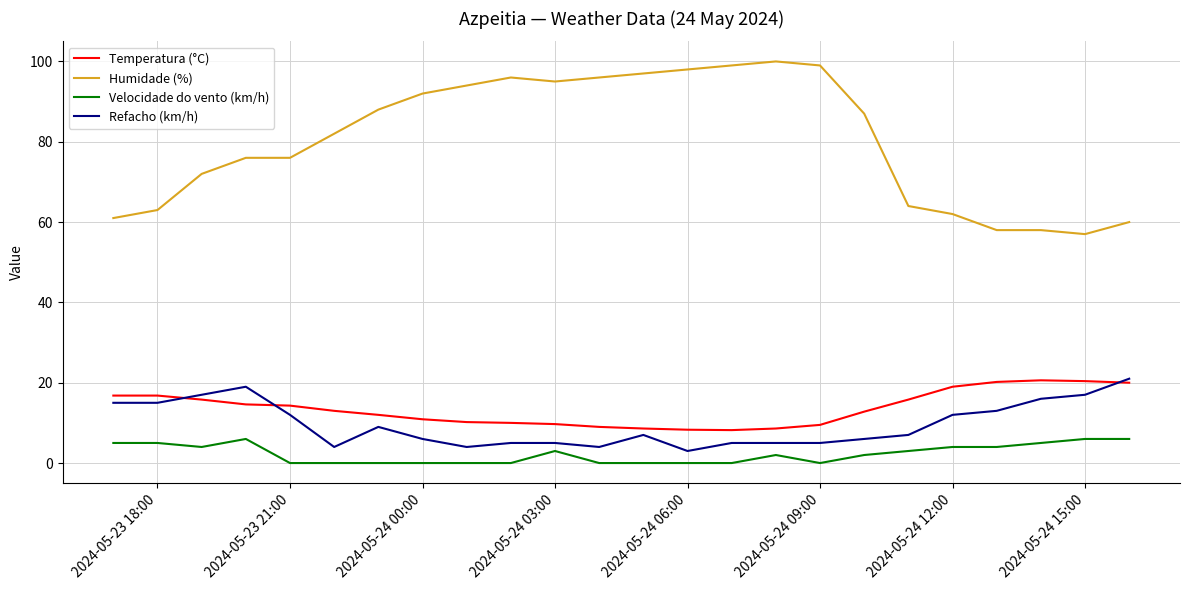

Which series has the widest spread of values?

Humidade (%)